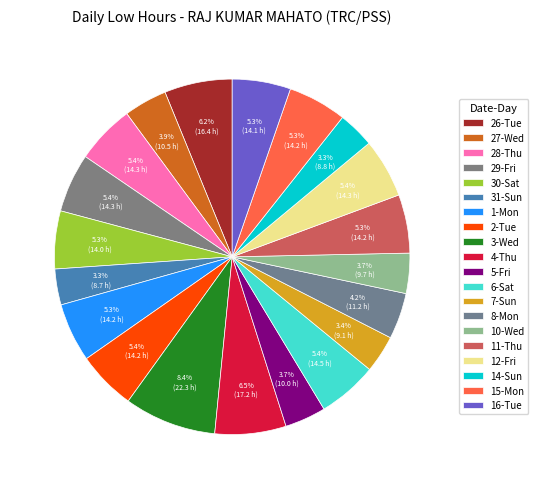

Is it true that 28-Thu is 18% of the pie?

False